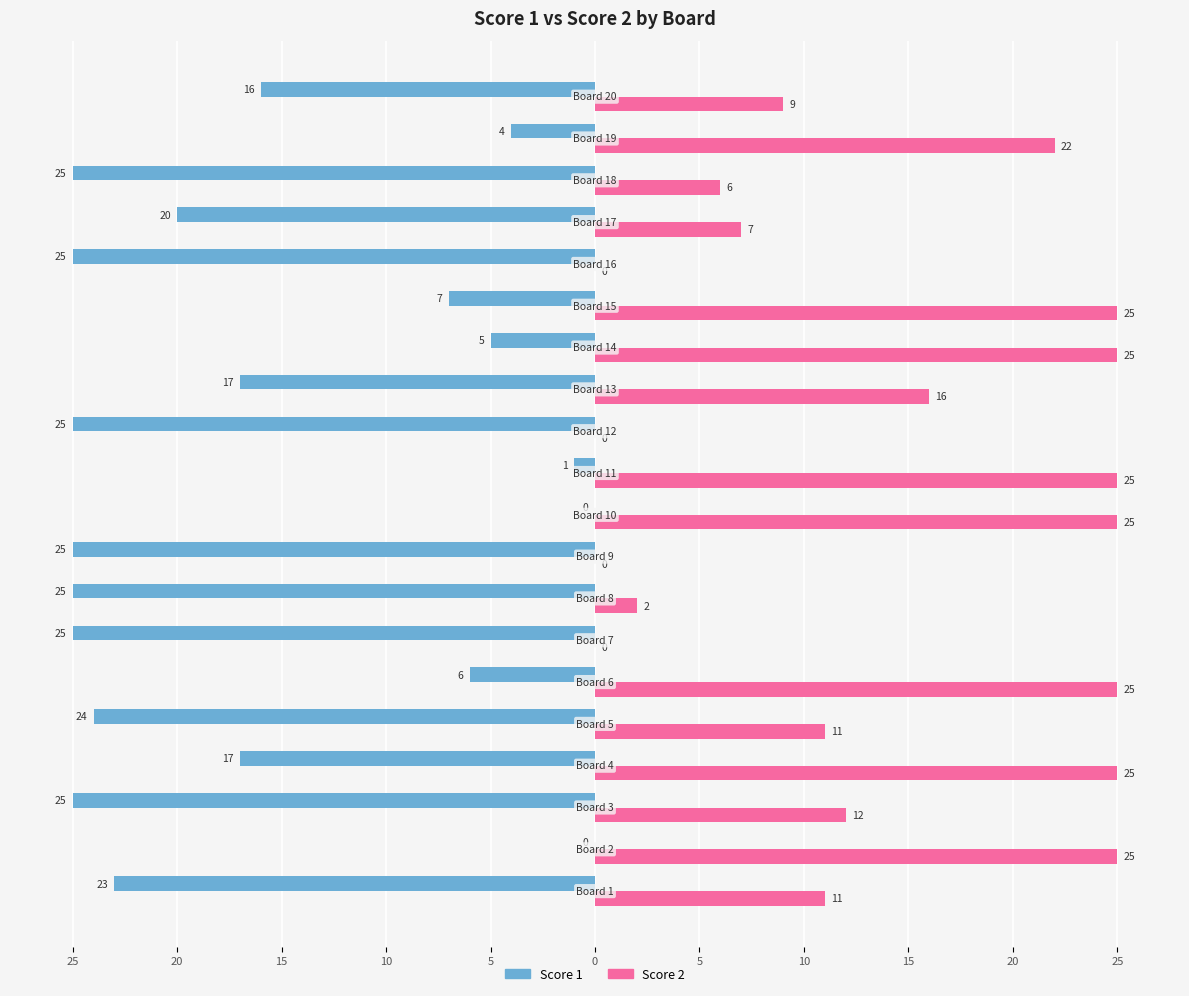

What are all the series names shown in the legend?

Score 1, Score 2